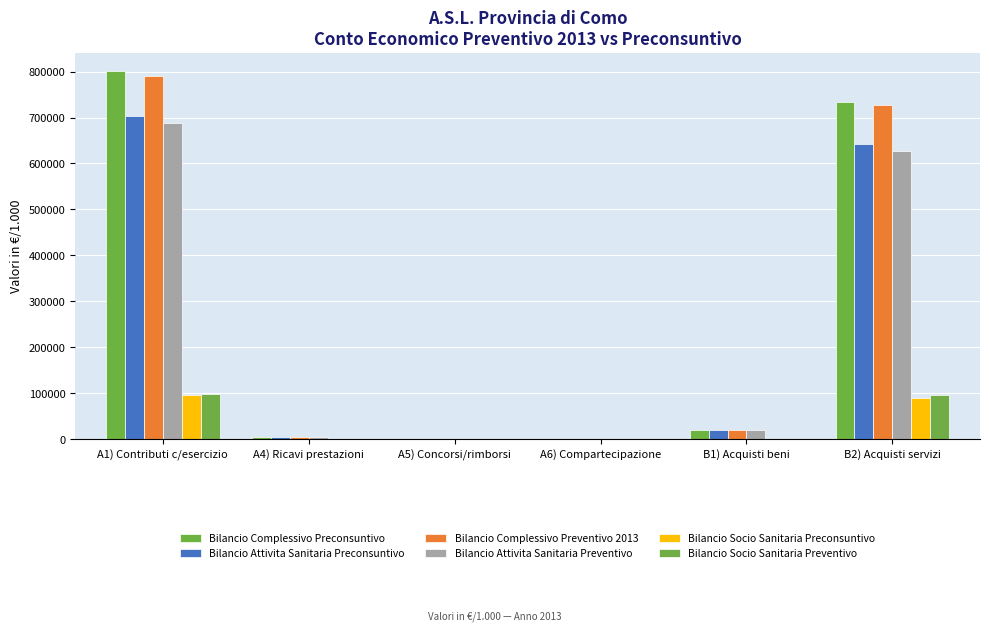

At which label is Bilancio Socio Sanitaria Preconsuntivo closest to 48211?

B2) Acquisti servizi